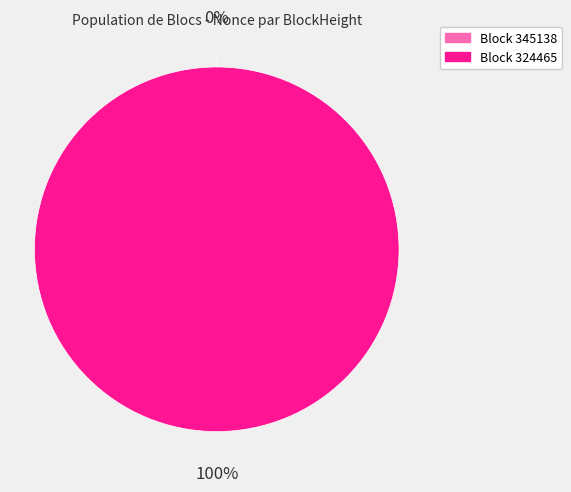

To the nearest percent, what percentage of the pie is 324465?

100%